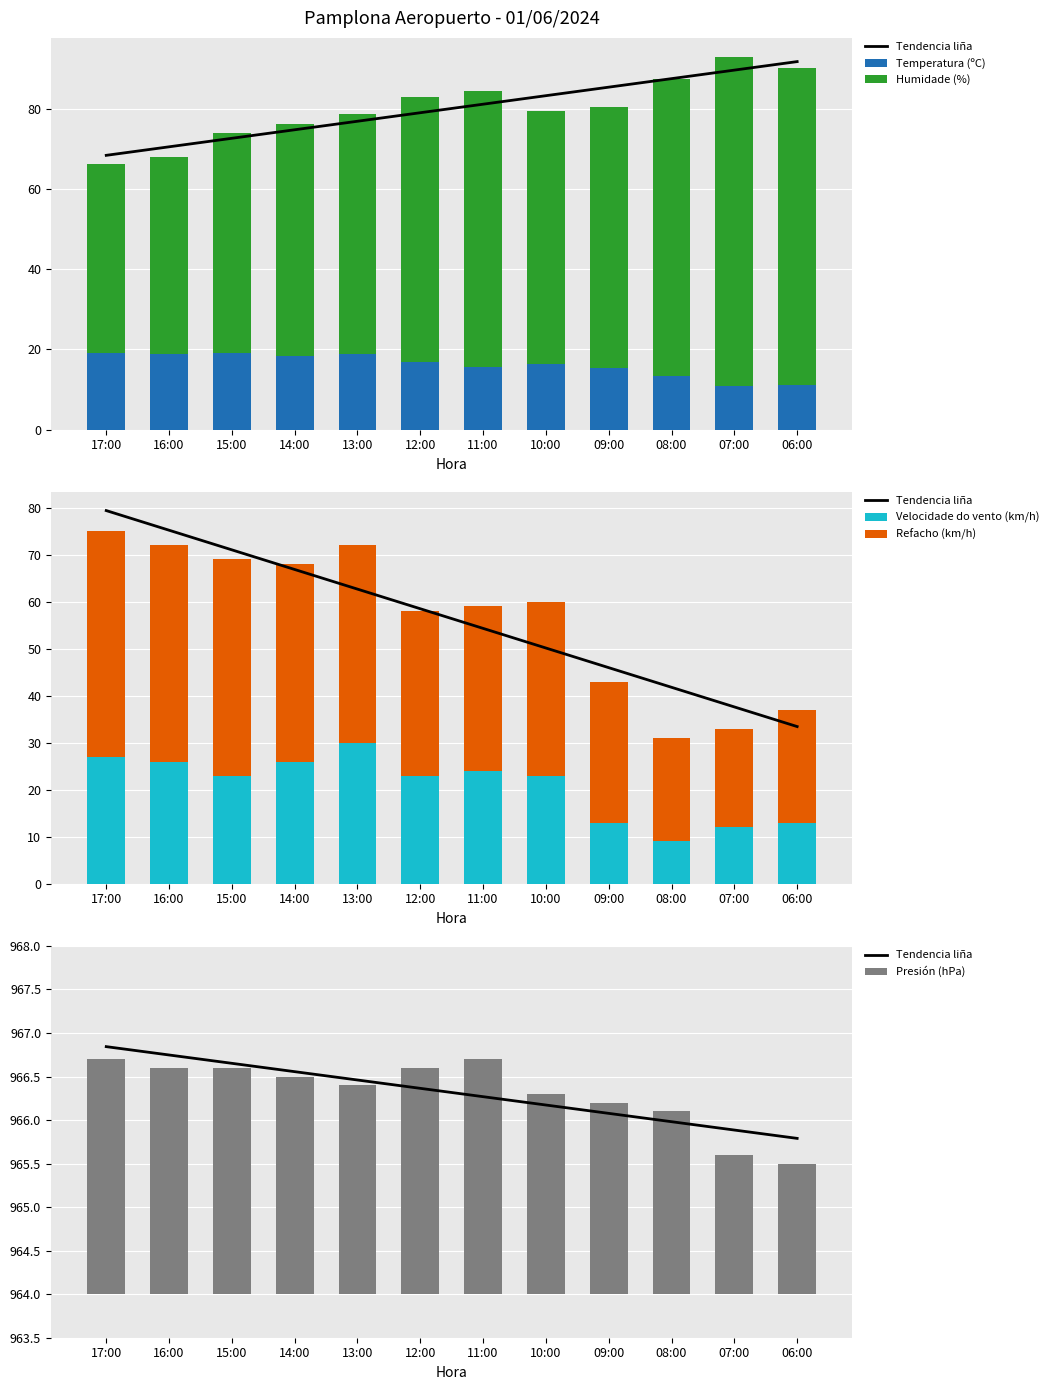

What is the maximum value for Temperatura (ºC)?

19.1